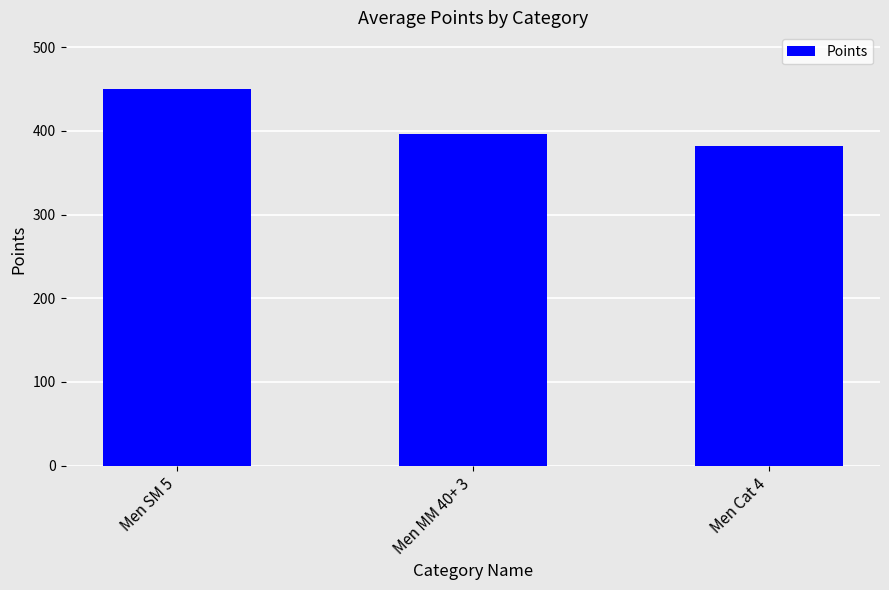

Rank the categories by value from highest to lowest.

Men SM 5, Men MM 40+ 3, Men Cat 4